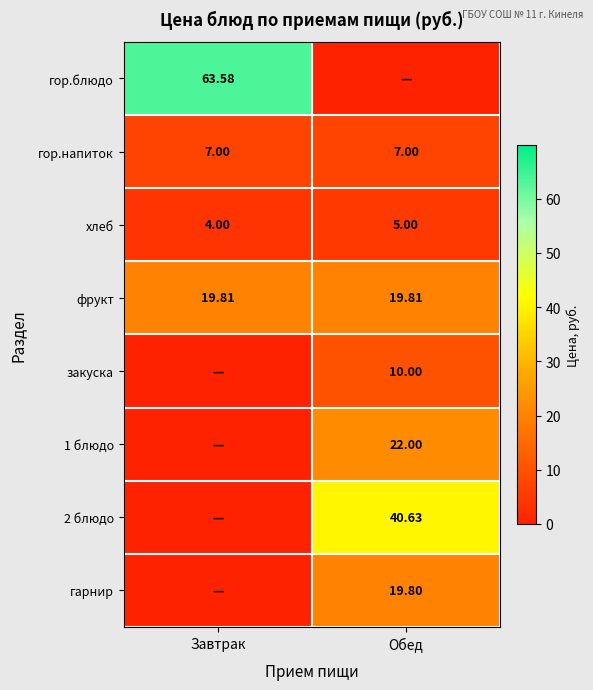

Is the value of хлеб at Завтрак greater than the value of гор.напиток at Обед?

No